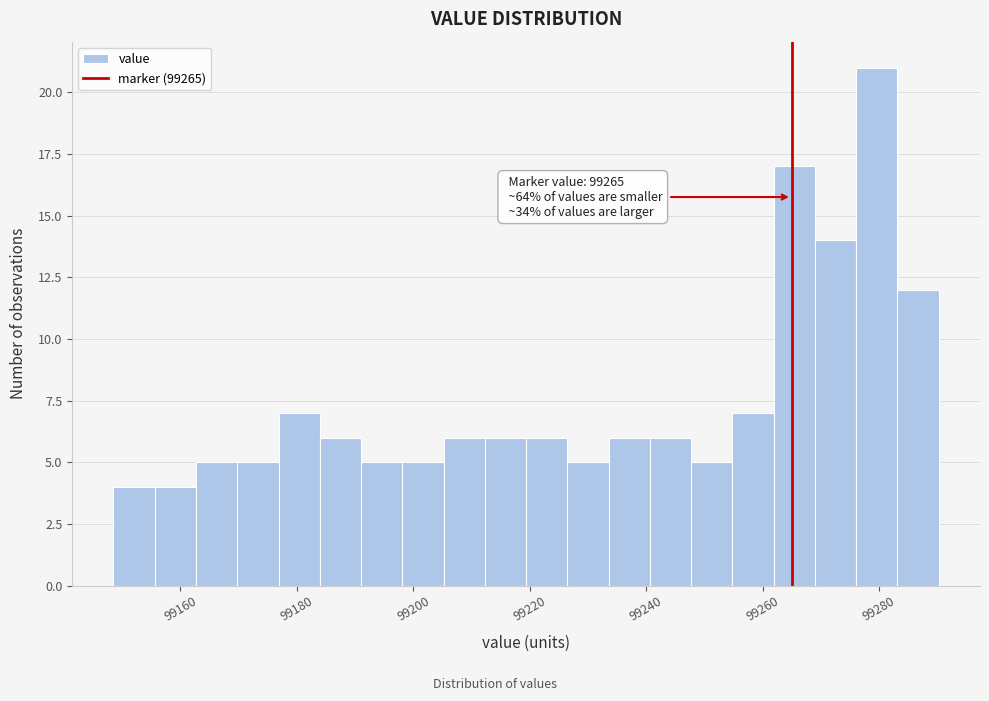

Read against the x-axis, roughly where is the centre of the tallest bar?

99280